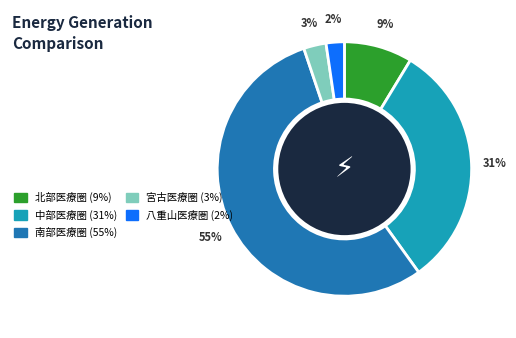

Do 北部医療圏 (9%) and 八重山医療圏 (2%) together represent more than half of the pie?

No